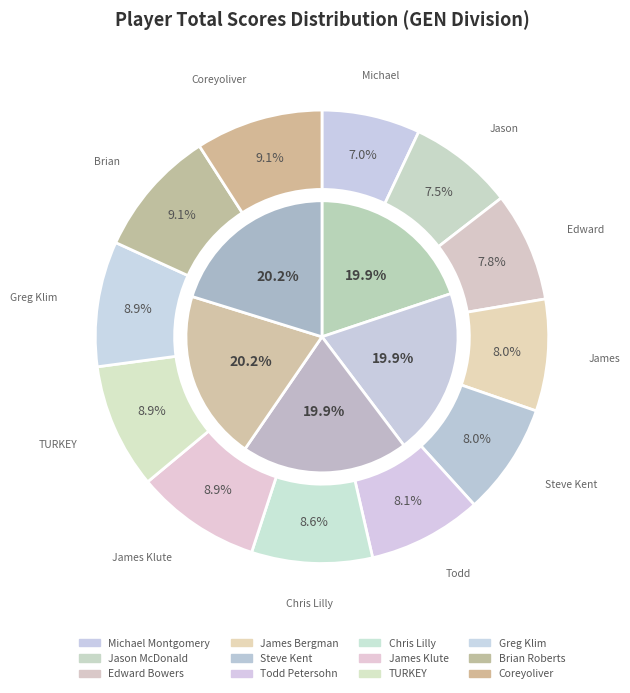

The Brian Roberts slice represents 4% of the pie. True or false?

False